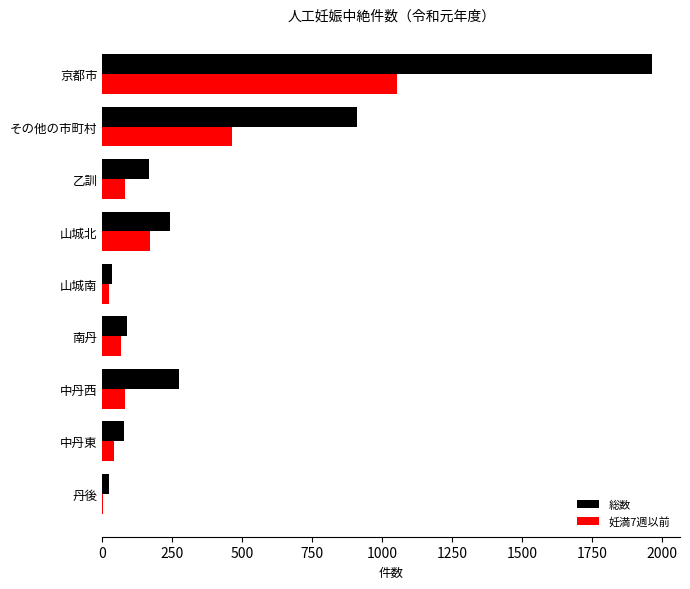

Which series changed the most between その他の市町村 and 山城南?

総数